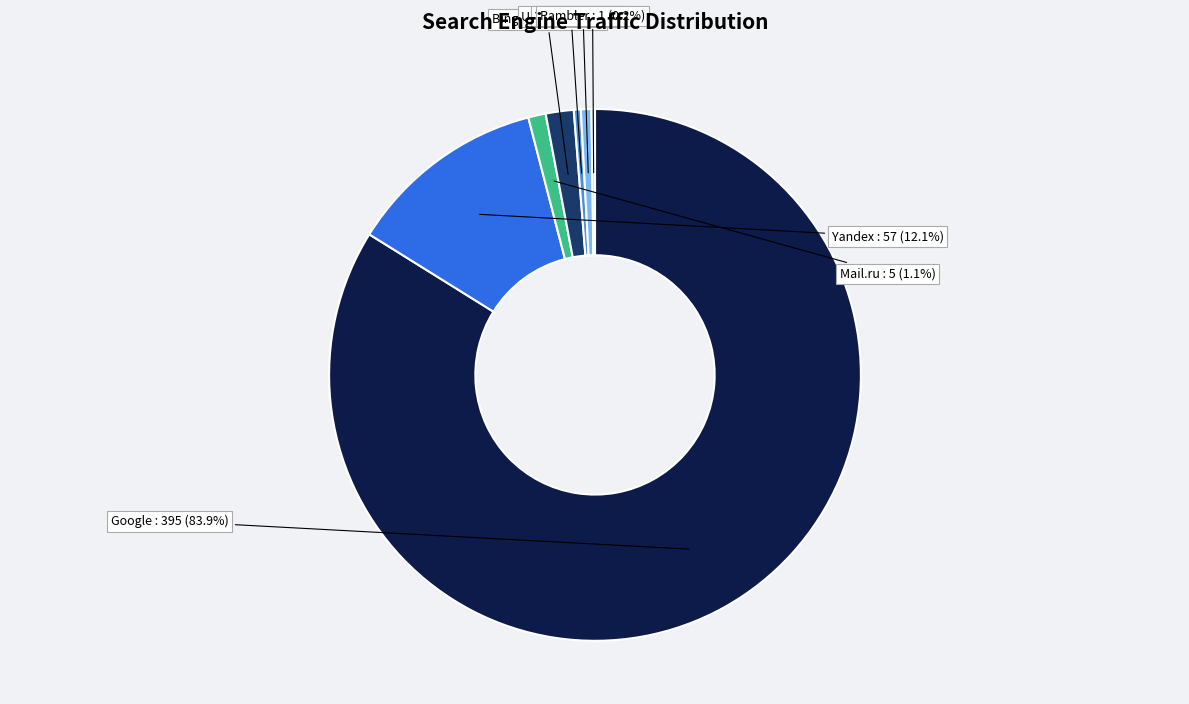

Is there any slice that represents more than half of the pie?

Yes